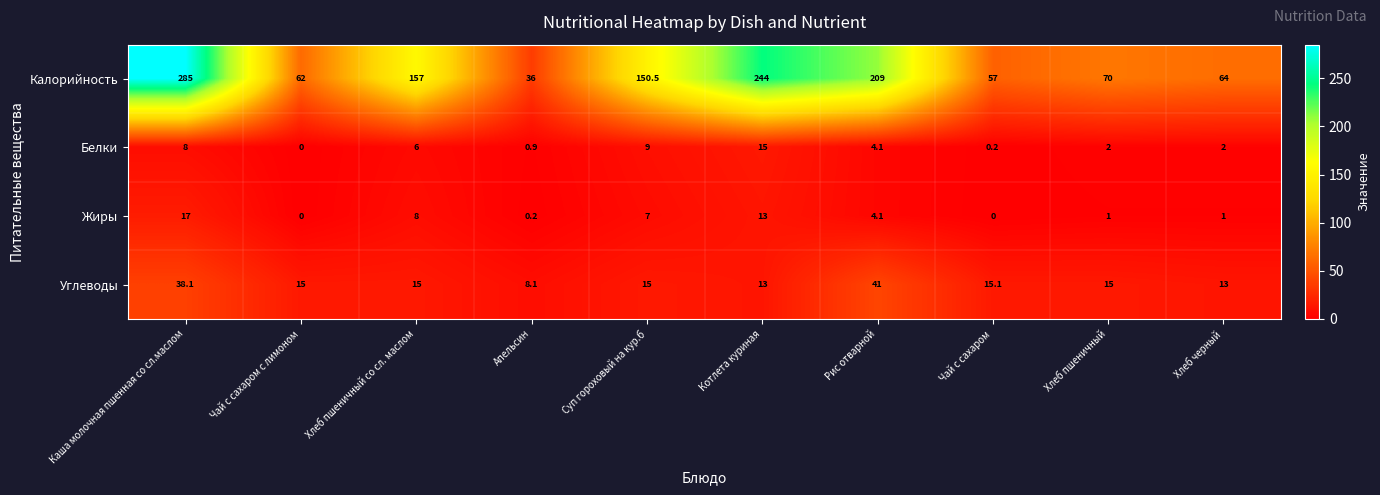

What is the sum of the Калорийность values at Хлеб черный and Апельсин?

100.0